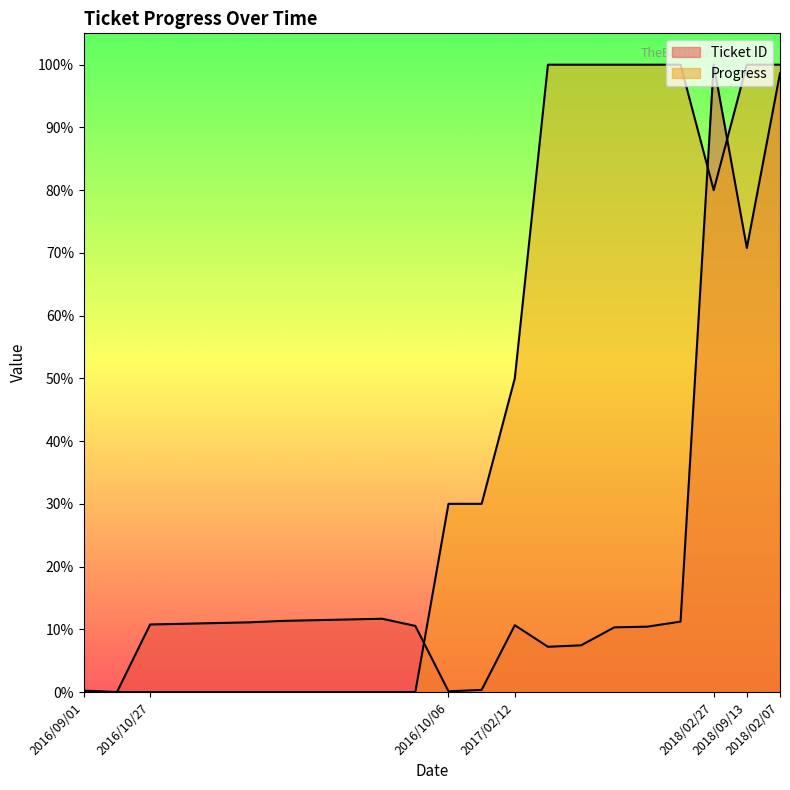

What is the label of the 10th point from the left?

2016/10/27